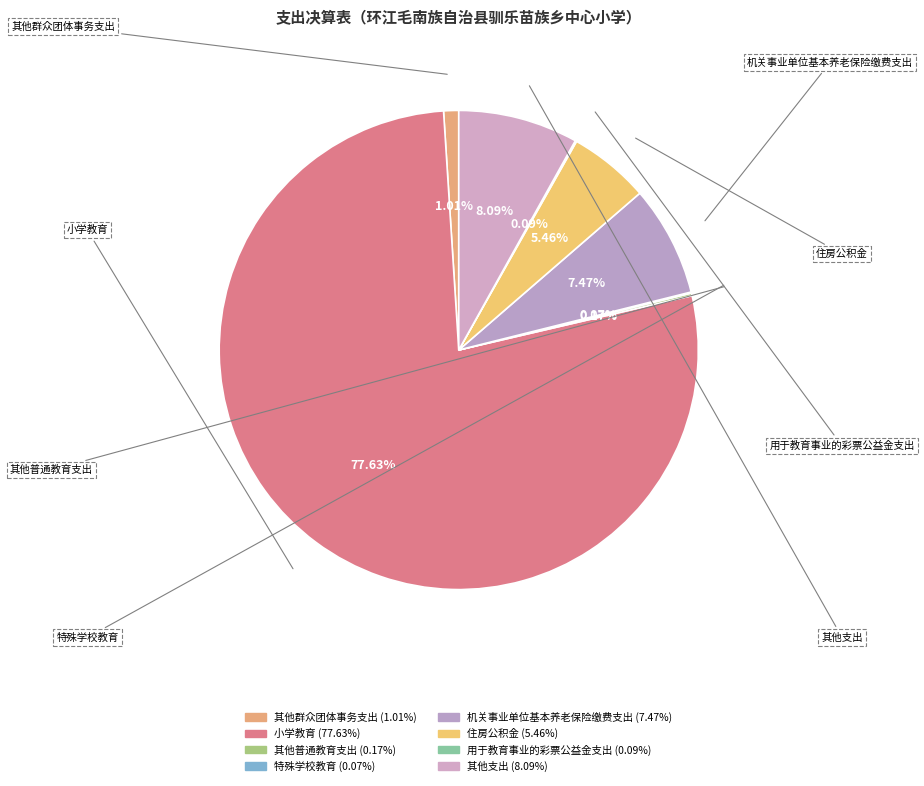

What is the change in value from 机关事业单位基本养老保险缴费支出 to 用于教育事业的彩票公益金支出?

-143.3